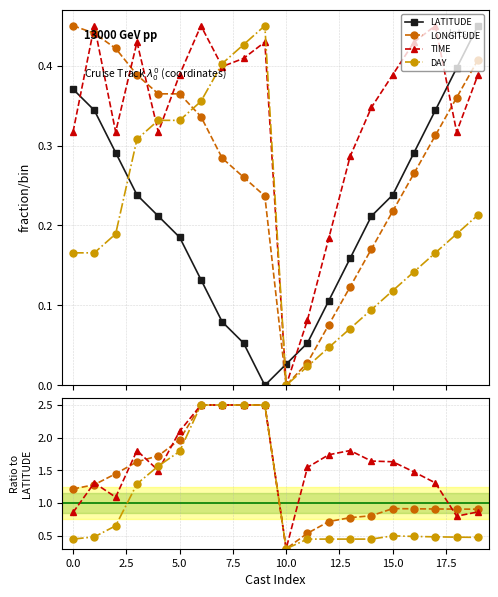

What is the label of the 15th point from the left?

14